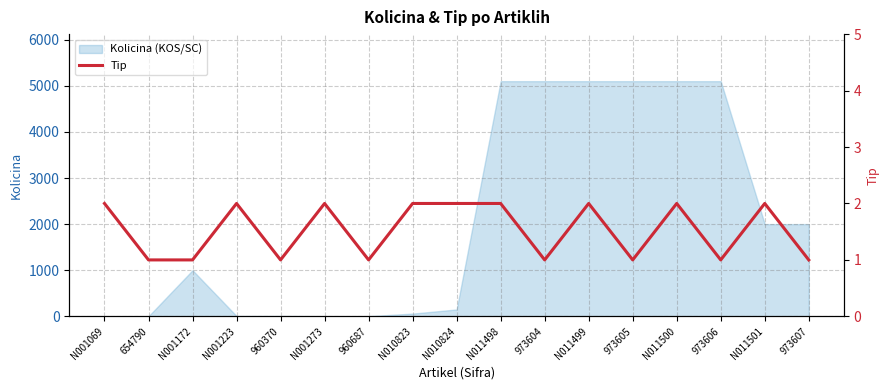

The value of Kolicina (KOS/SC) at N011498 is 1985. True or false?

False